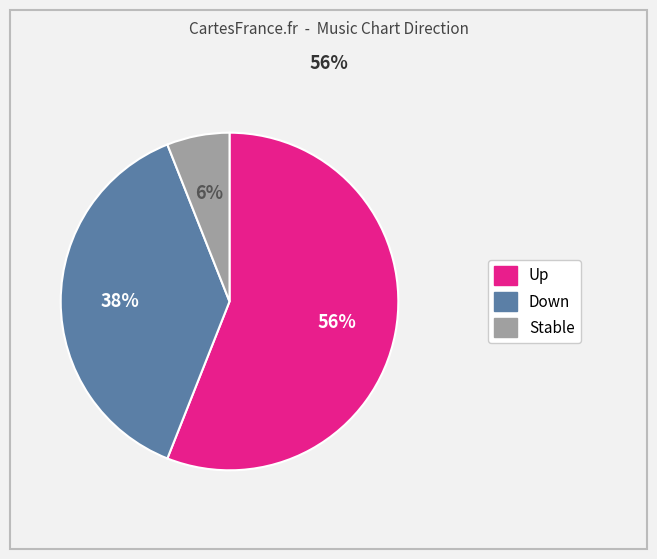

Is there any slice that represents more than half of the pie?

Yes